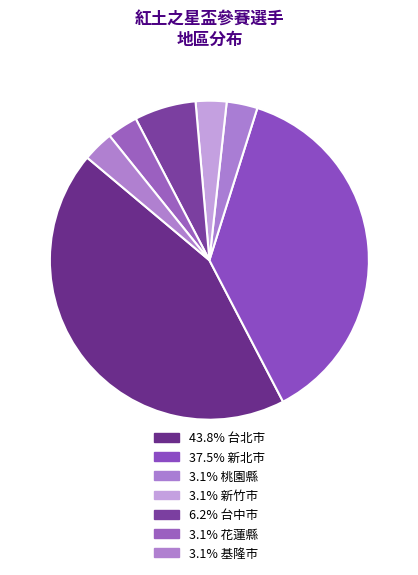

To the nearest percent, what is the average slice percentage?

14%